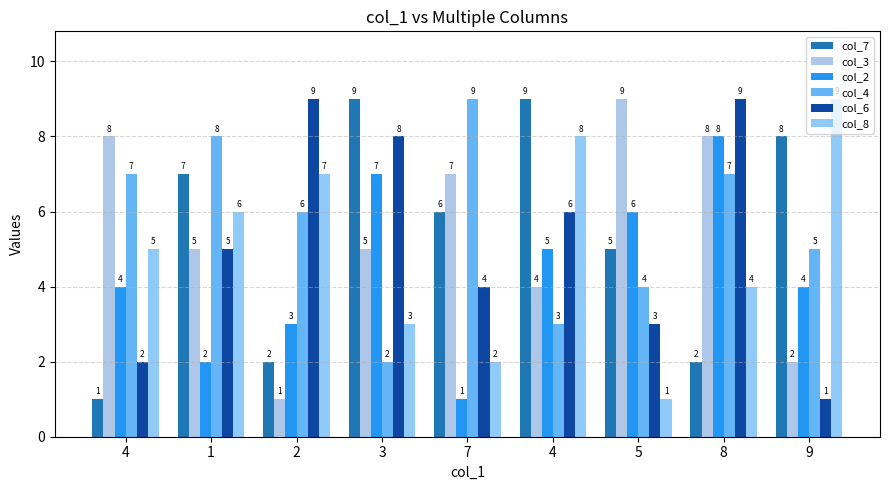

Between 2 and 5, which series saw the biggest shift?

col_3